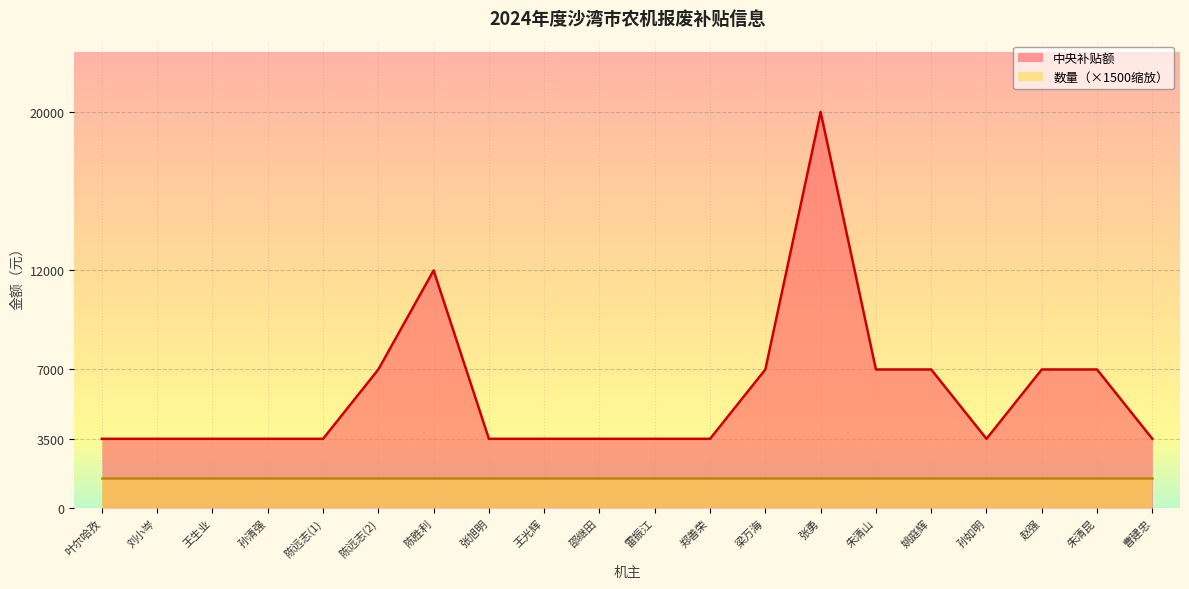

How many points are lower than both their immediate neighbors (excluding endpoints)?

1